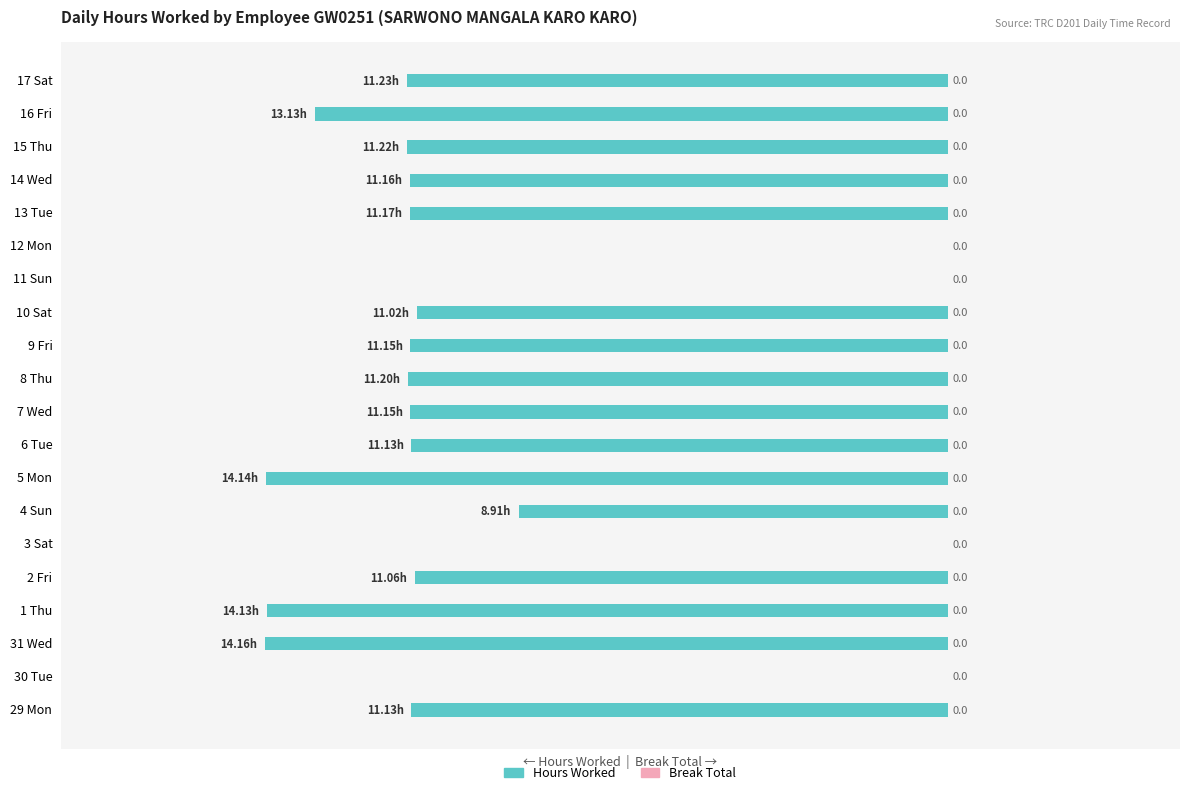

How many data points are above -69?

6